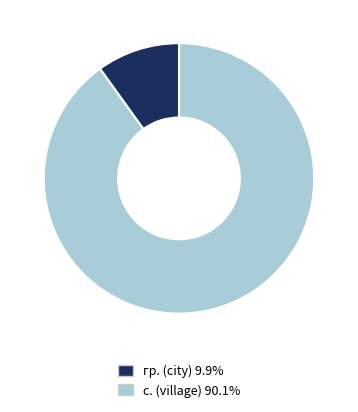

Does any single category account for the majority?

Yes